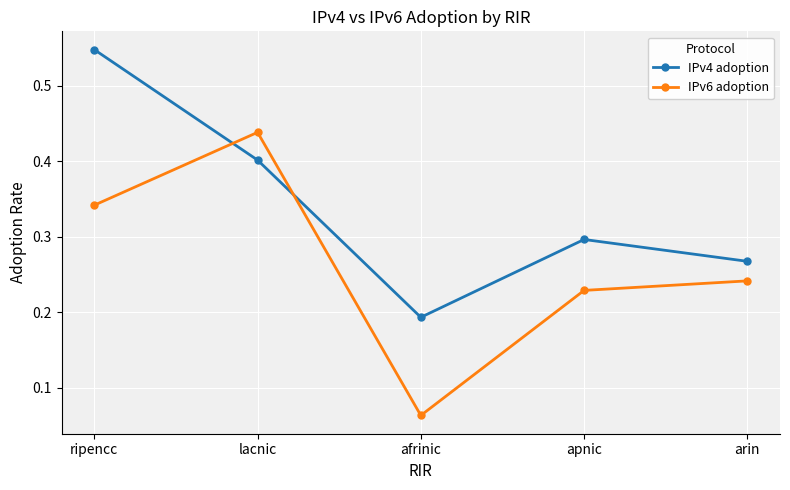

How many interior local peaks does the IPv6 adoption series have?

1